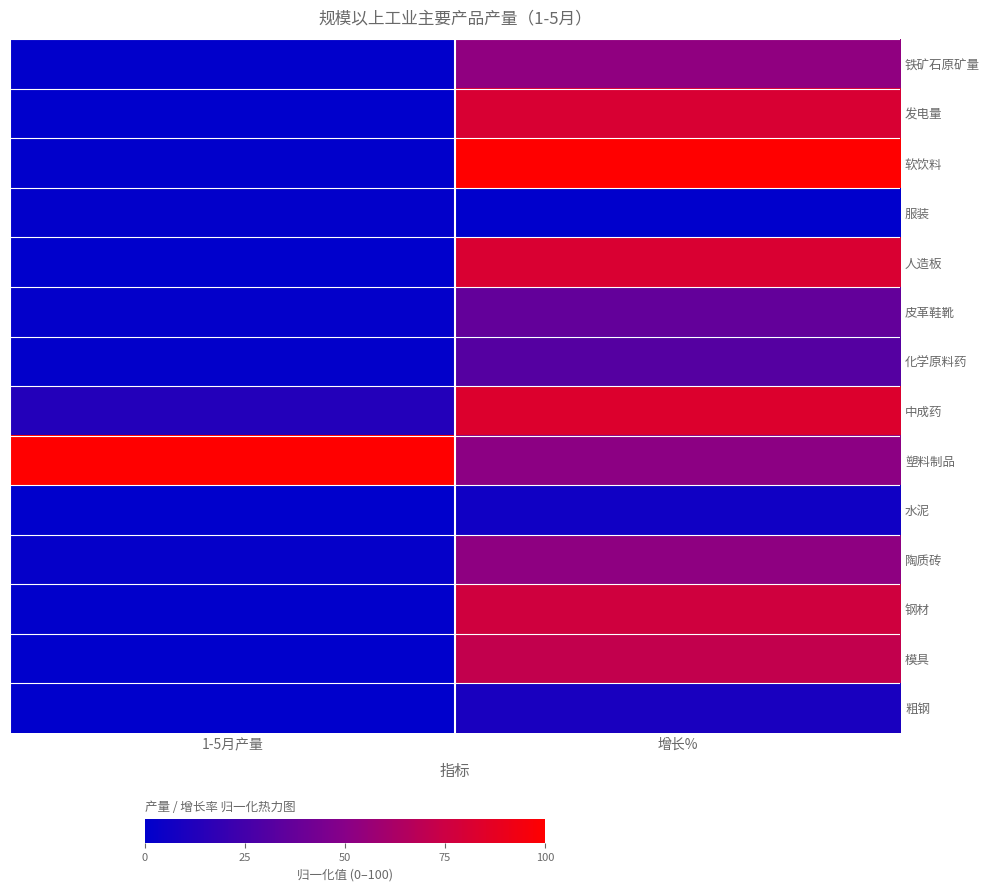

Reading left to right, list all the values displayed in this chart.

铁矿石原矿量: 1-5月产量=0.6	增长%=52.7
发电量: 1-5月产量=0.2	增长%=81.0
软饮料: 1-5月产量=0.5	增长%=100.0
服装: 1-5月产量=1.0	增长%=0.0
人造板: 1-5月产量=0.0	增长%=81.3
皮革鞋靴: 1-5月产量=1.4	增长%=36.4
化学原料药: 1-5月产量=1.1	增长%=31.4
中成药: 1-5月产量=13.1	增长%=82.9
塑料制品: 1-5月产量=100.0	增长%=51.6
水泥: 1-5月产量=0.3	增长%=6.0
陶质砖: 1-5月产量=2.1	增长%=52.6
钢材: 1-5月产量=0.4	增长%=76.8
模具: 1-5月产量=0.0	增长%=71.4
粗钢: 1-5月产量=0.3	增长%=9.6